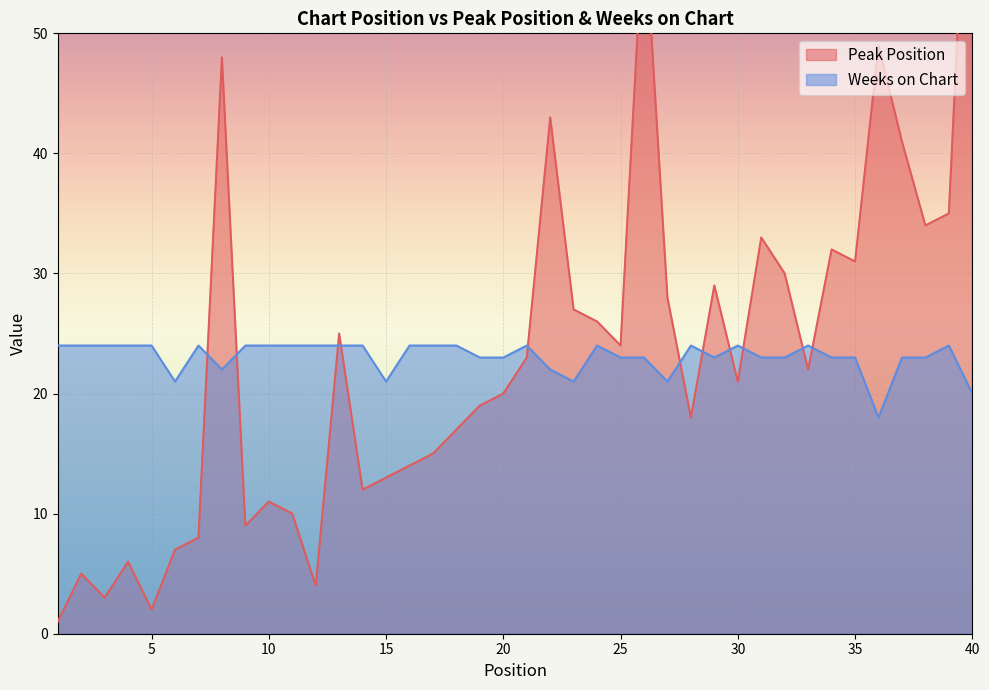

How many intersections are there between Peak Position and Weeks on Chart?

11